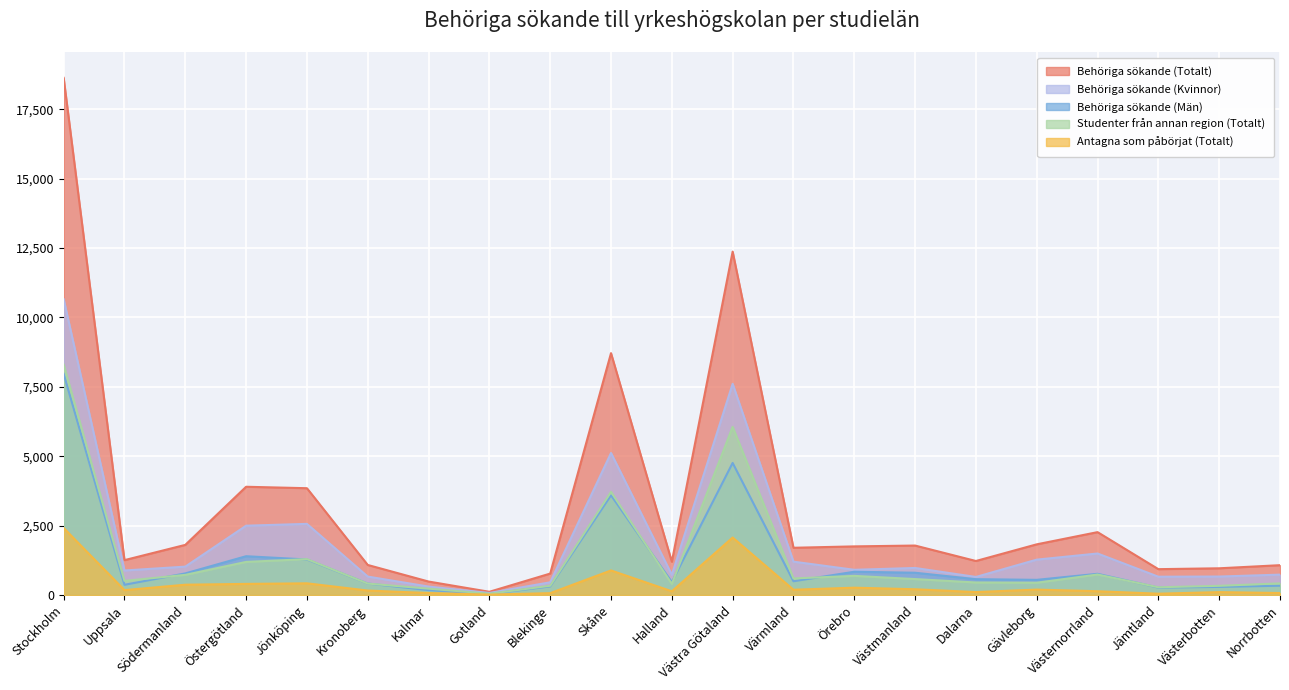

Which label corresponds to the largest value in the chart?

Stockholm